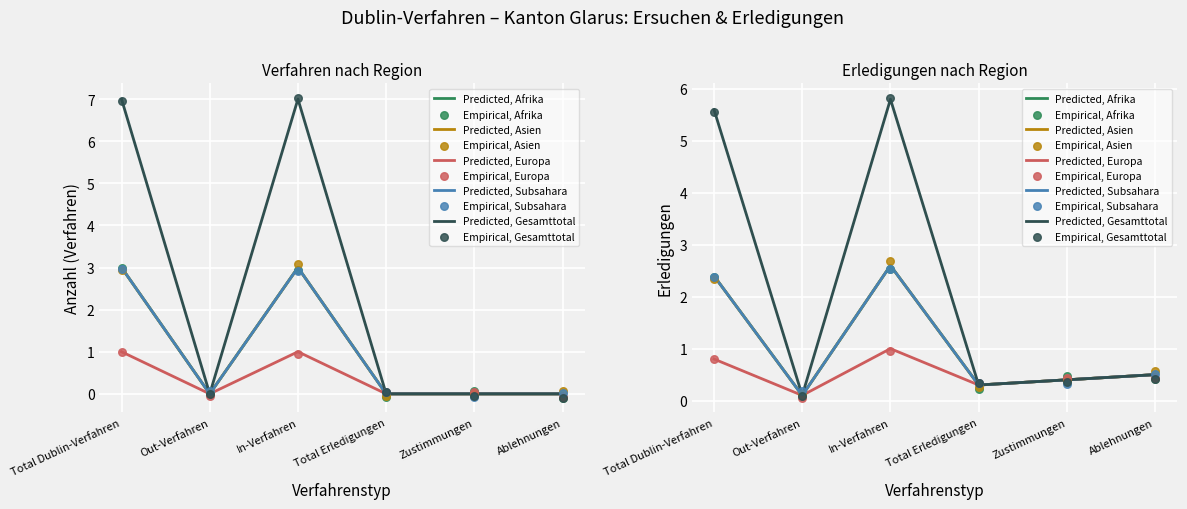

Which series has the largest total across all categories?

Gesamttotal